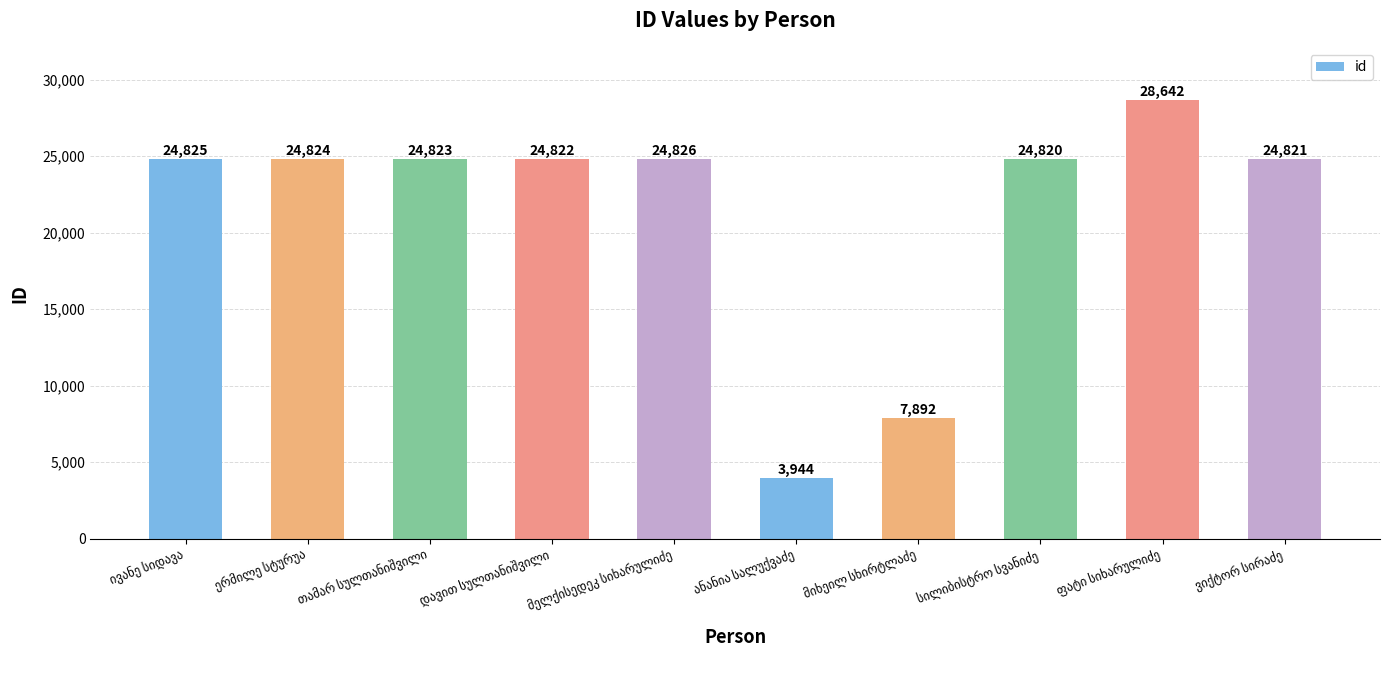

Count the number of categories in the chart.

10